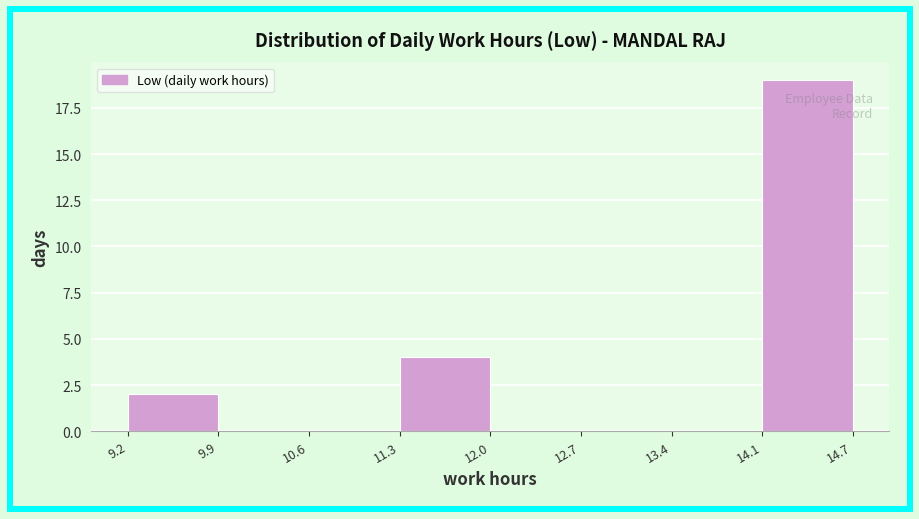

Which range on the x-axis has the tallest bar?

14.1 to 14.7